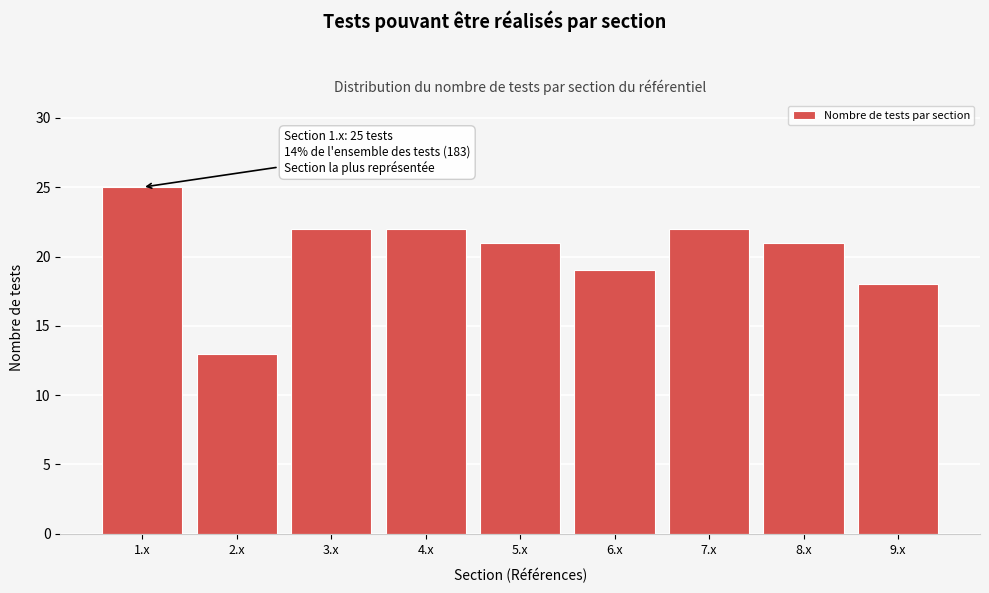

Reading left to right, what are all the values shown in this chart?

25	13	22	22	21	19	22	21	18